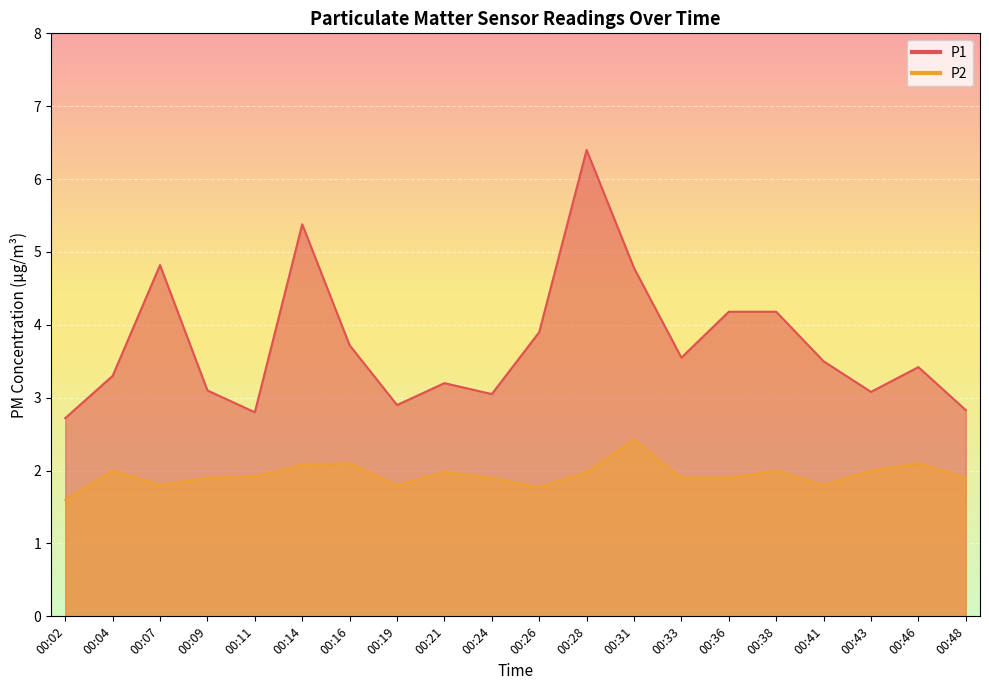

What is the greatest value displayed?

6.4